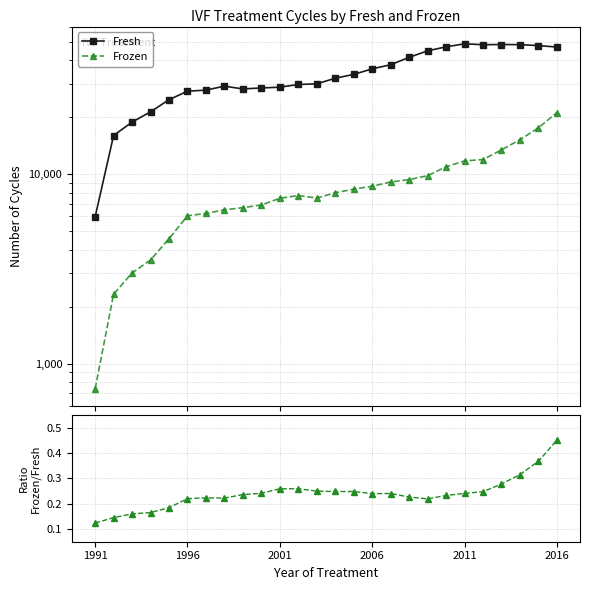

List the series in order of their overall mean, lowest first.

Frozen/Fresh, Frozen, Fresh